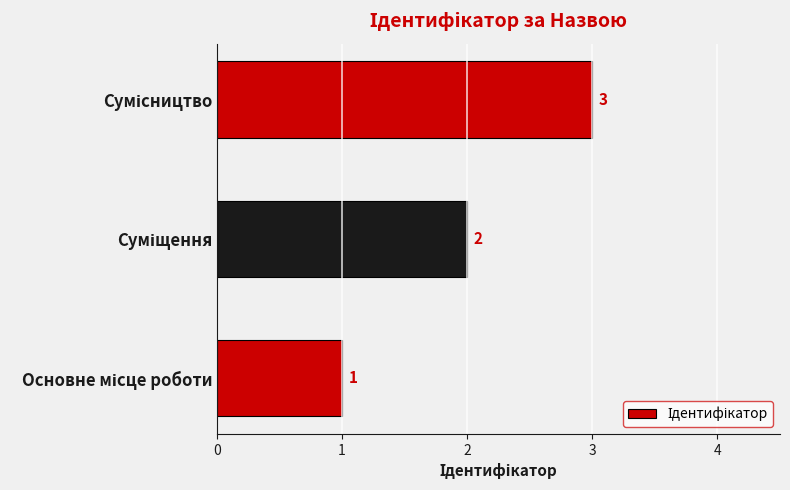

What is the sum of all values?

6